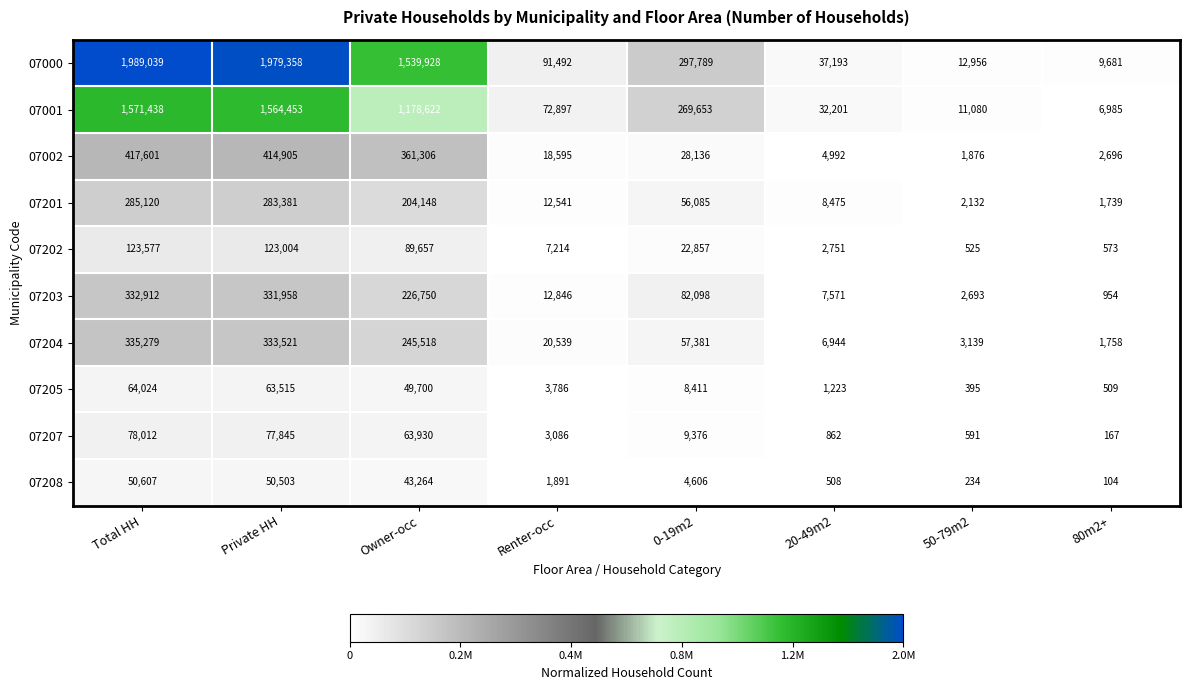

Rank the series at Total HH from highest to lowest value.

07000, 07001, 07002, 07204, 07203, 07201, 07202, 07207, 07205, 07208